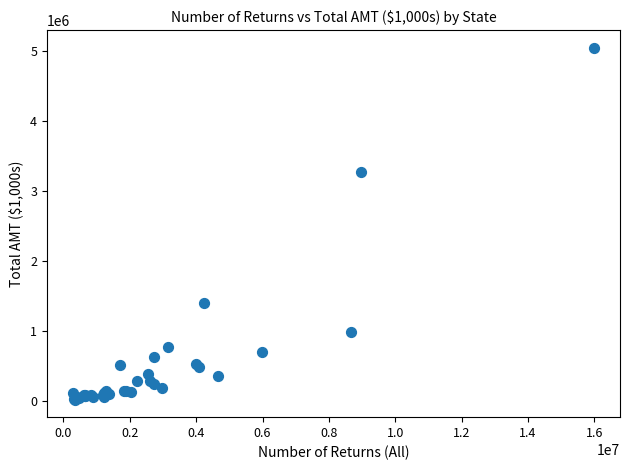

What Y value in the scatter plot is closest to 2529088?

3271930